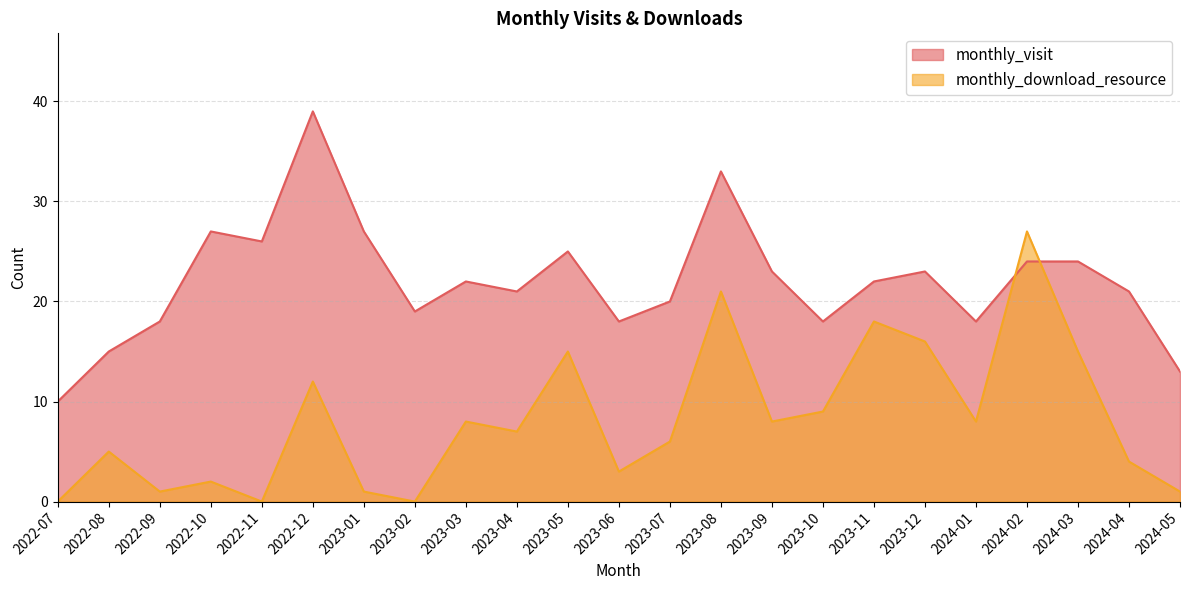

Read the monthly_visit value at 2023-09, to the nearest 5.

25